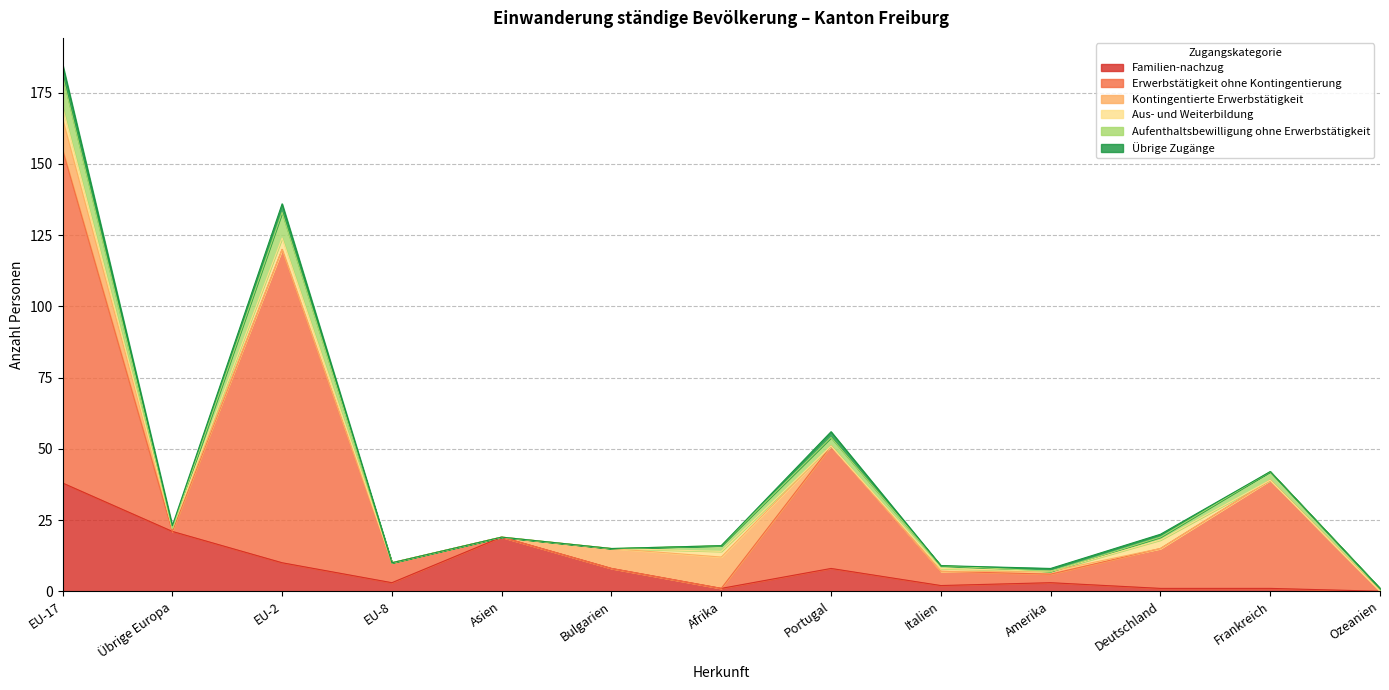

True or false: Erwerbstätigkeit ohne Kontingentierung has a value of 8 at Italien.

False